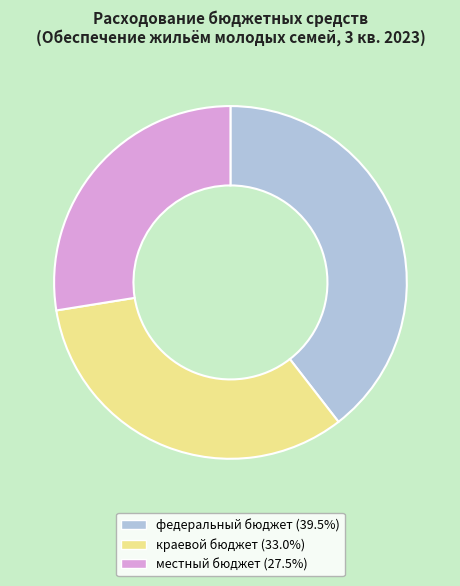

Count the number of slices in the pie.

3